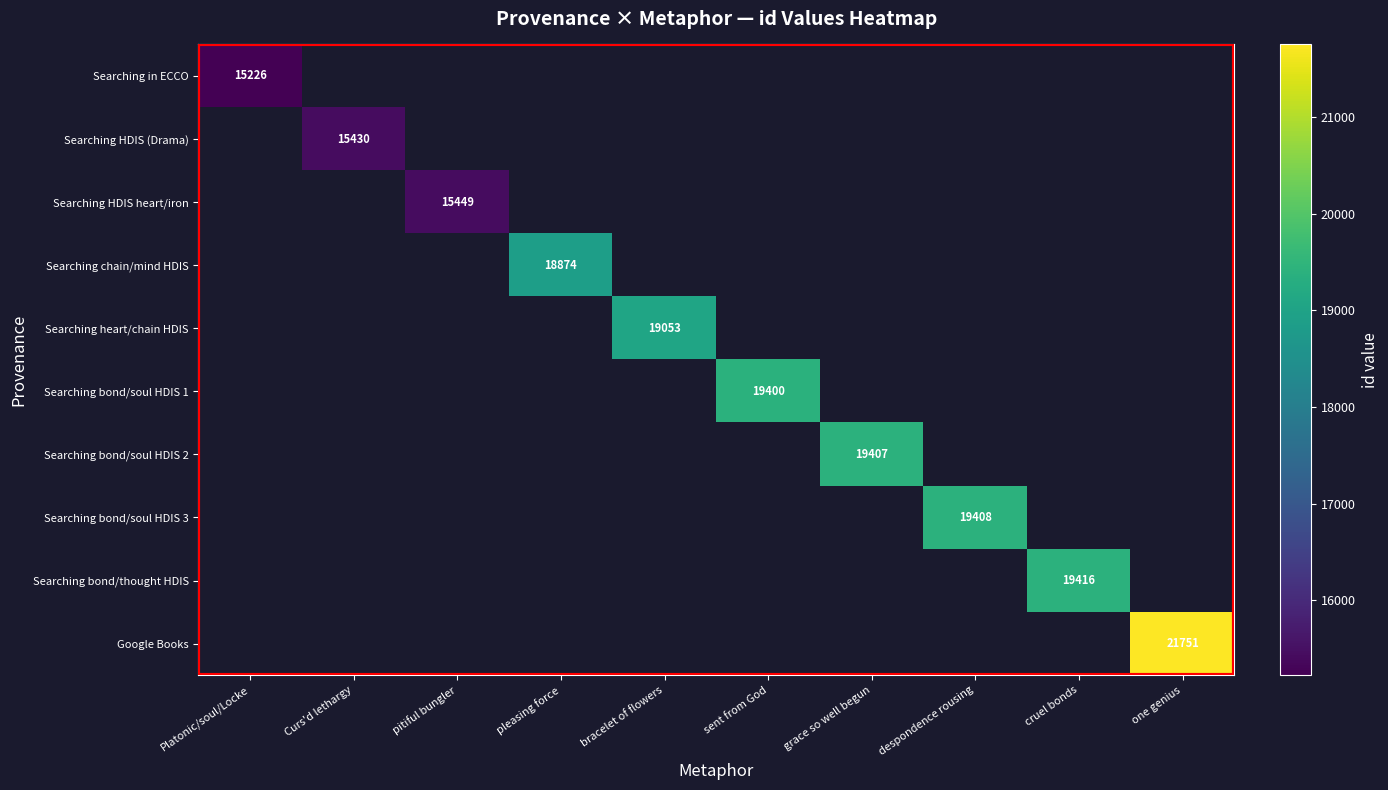

True or false: Searching bond/thought HDIS has a value of 7186 at cruel bonds.

False